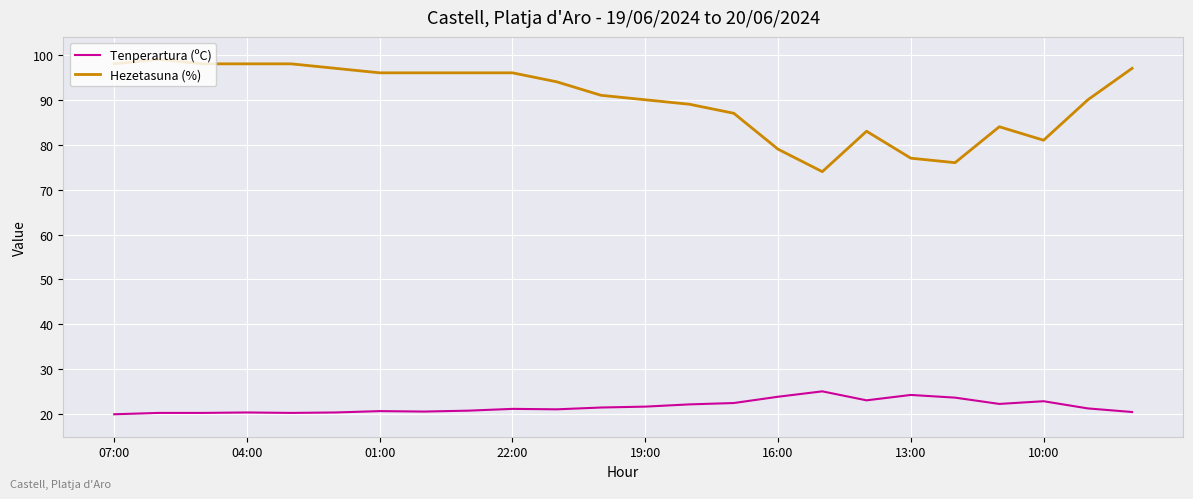

Which series has the widest spread of values?

Hezetasuna (%)